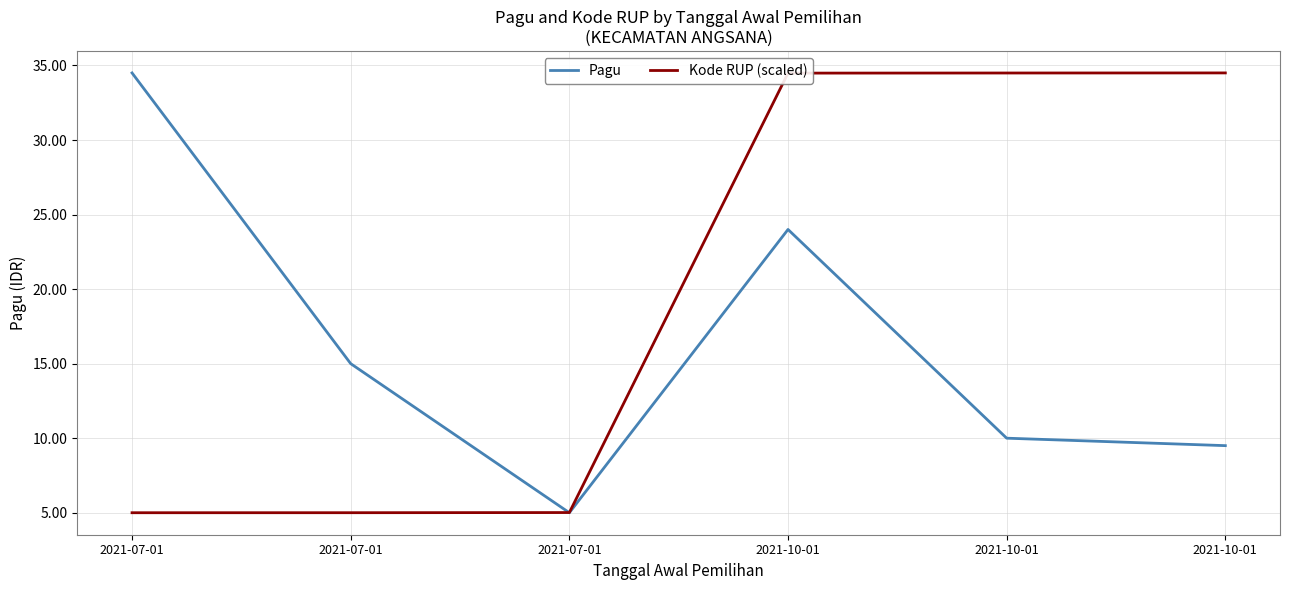

What is the minimum value for Kode RUP (scaled)?

5000000.0